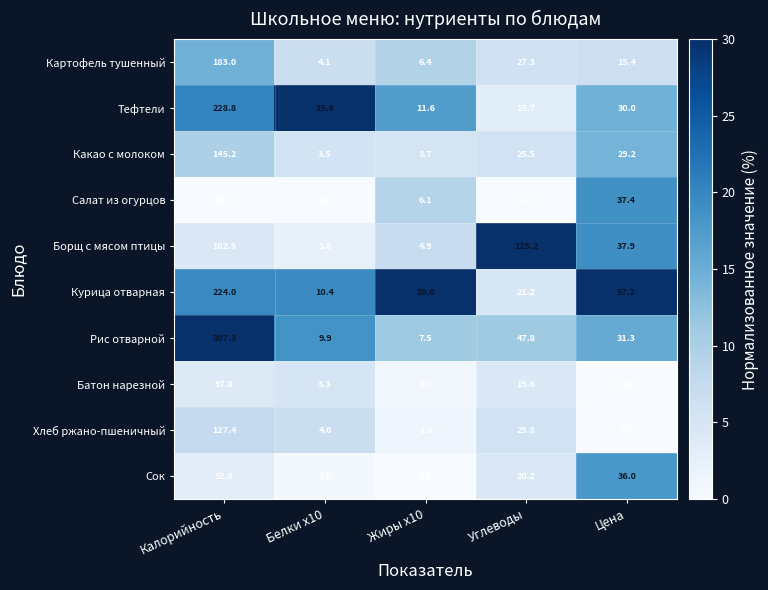

What is the difference between the second highest and second lowest values in the Какао с молоком series?

25.5